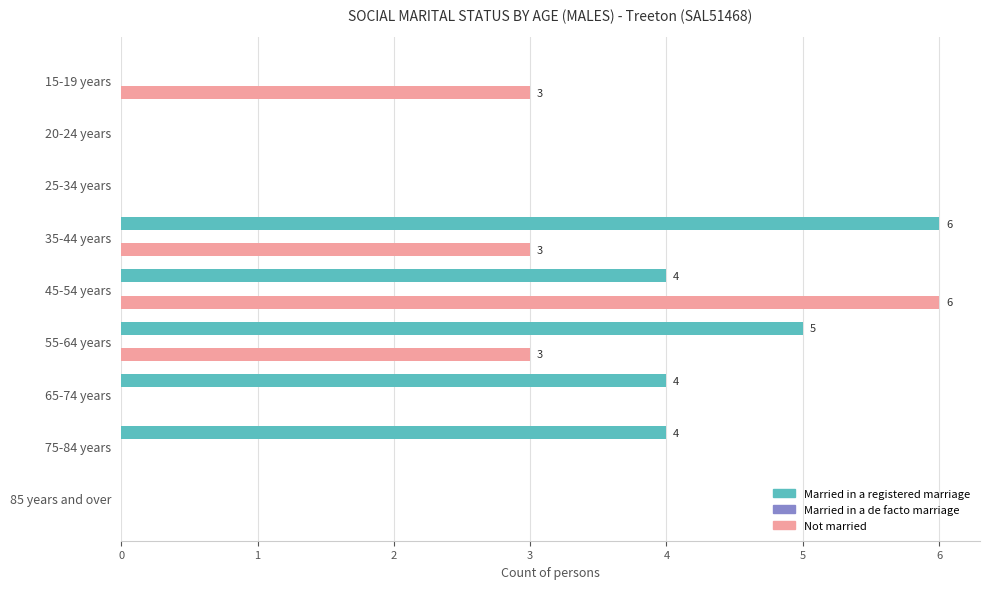

The Married in a registered marriage series shows 4 at 75-84 years. True or false?

True